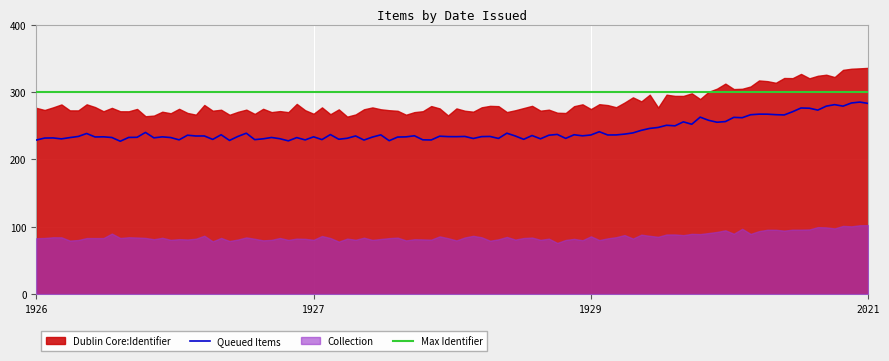

At which label is the value closest to 305?

1929